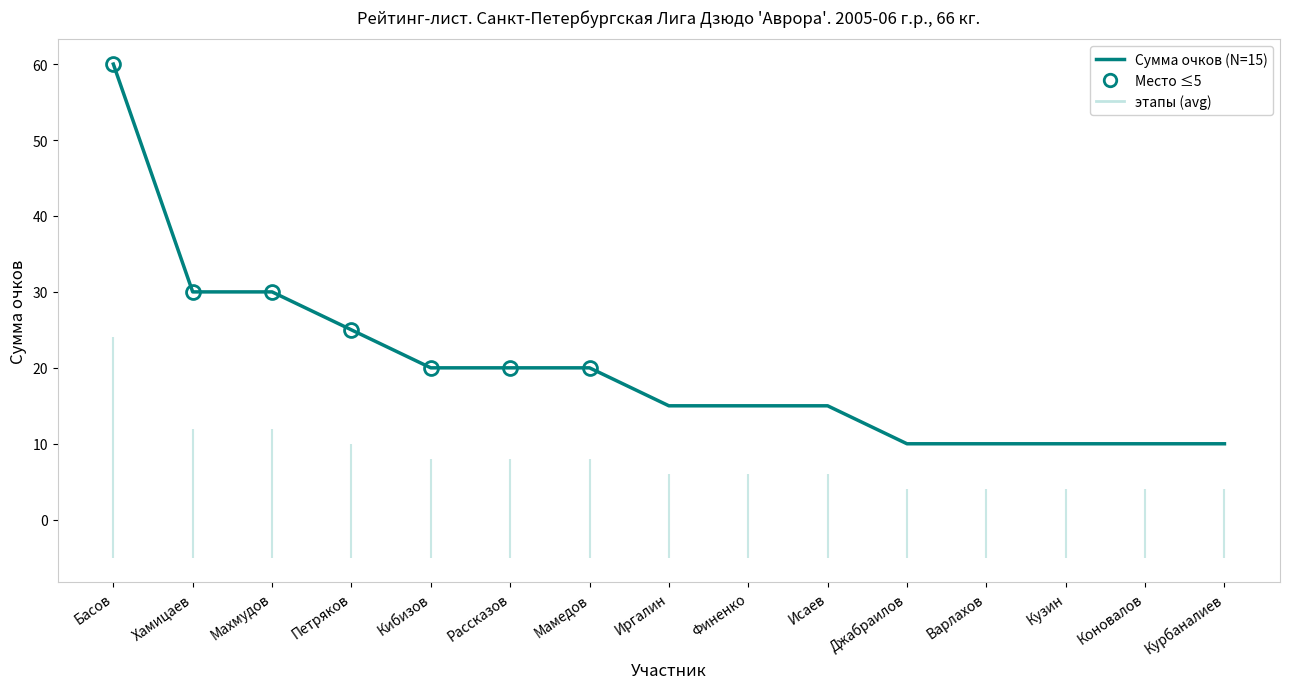

What is the maximum value shown in the chart?

60